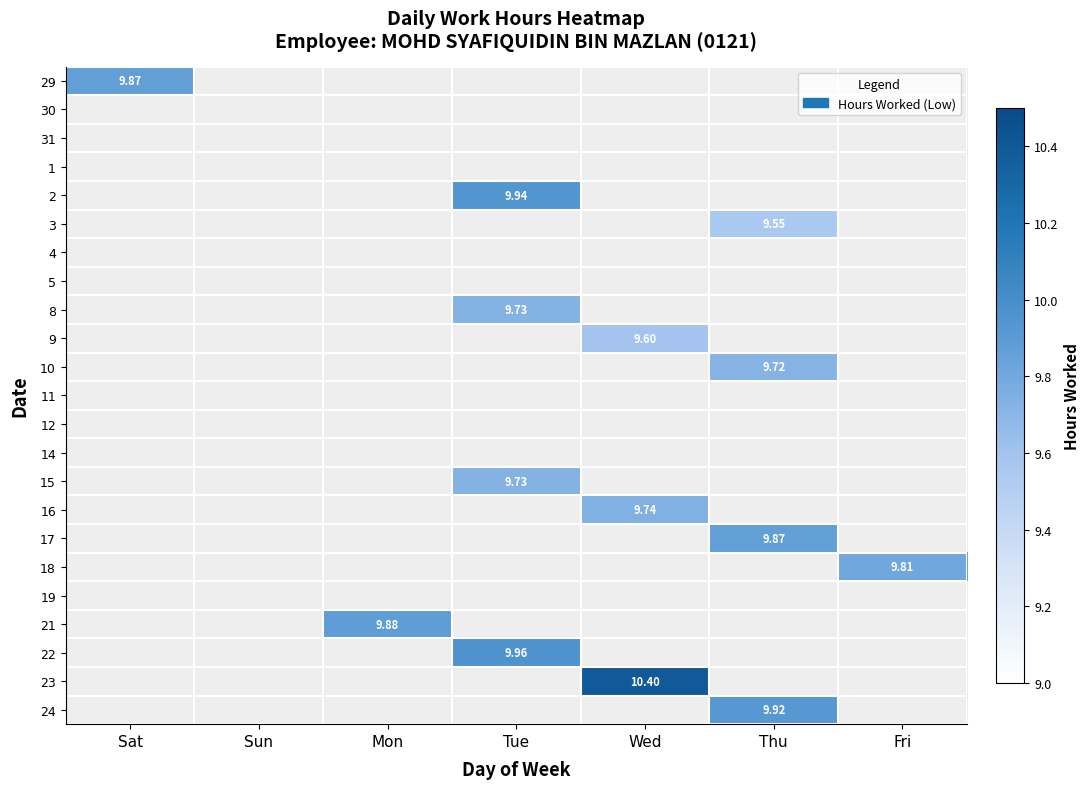

Rank the series at Sat from lowest to highest value.

29, 30, 31, 1, 2, 3, 4, 5, 8, 9, 10, 11, 12, 14, 15, 16, 17, 18, 19, 21, 22, 23, 24